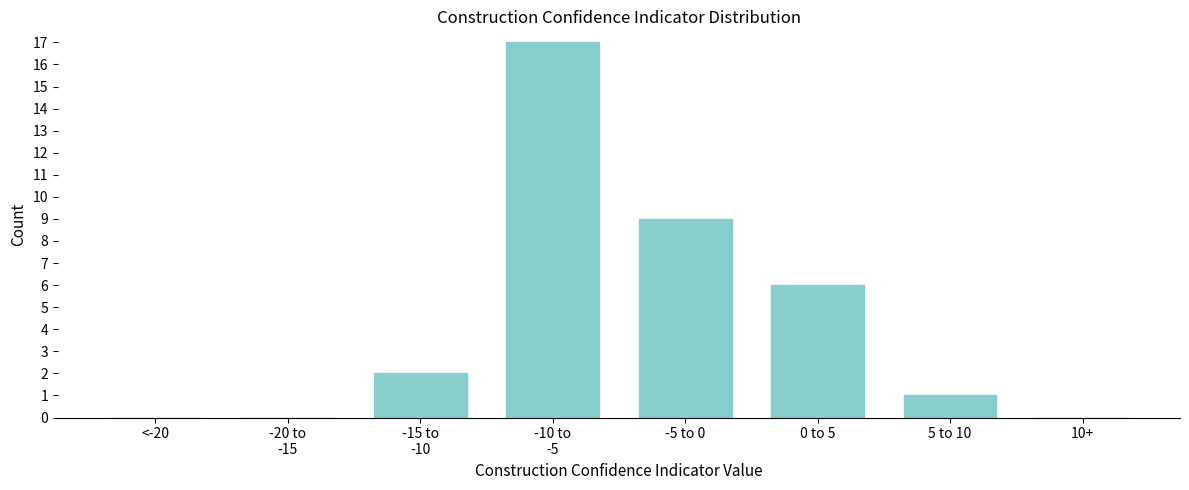

What is the maximum value shown in the chart?

17